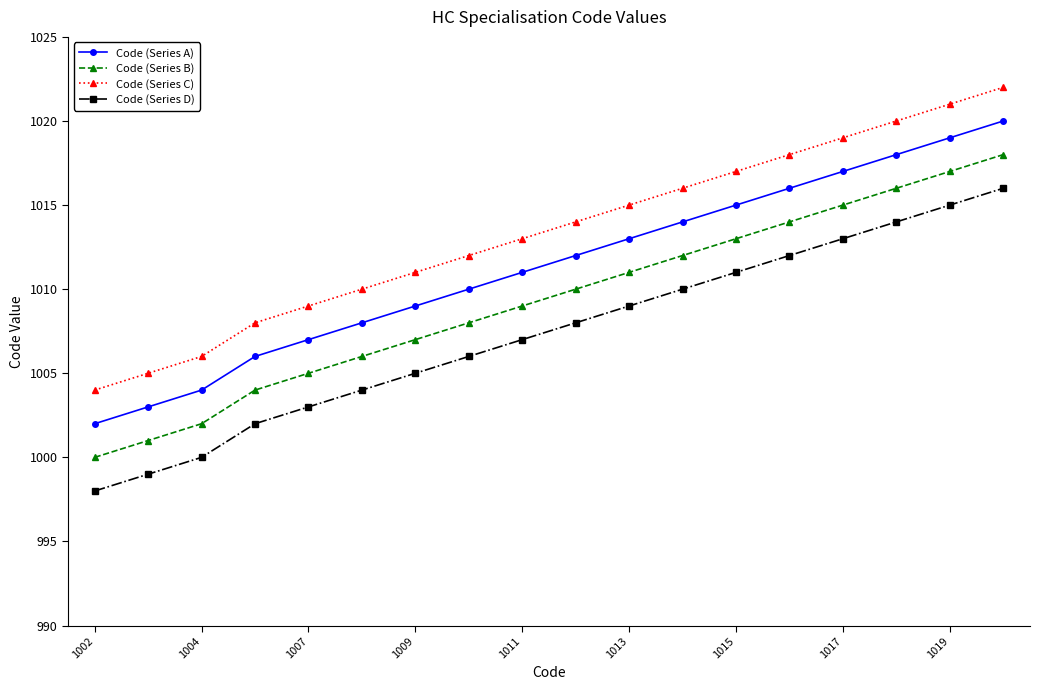

Which series has the largest total across all categories?

Code (Series C)